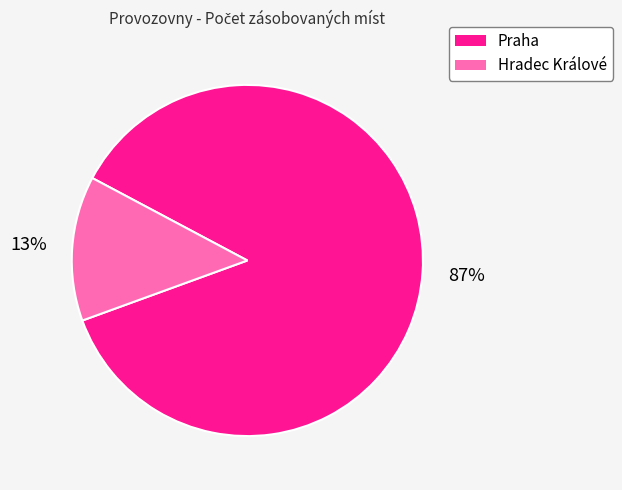

Which category has the smallest portion of the pie?

Hradec Králové